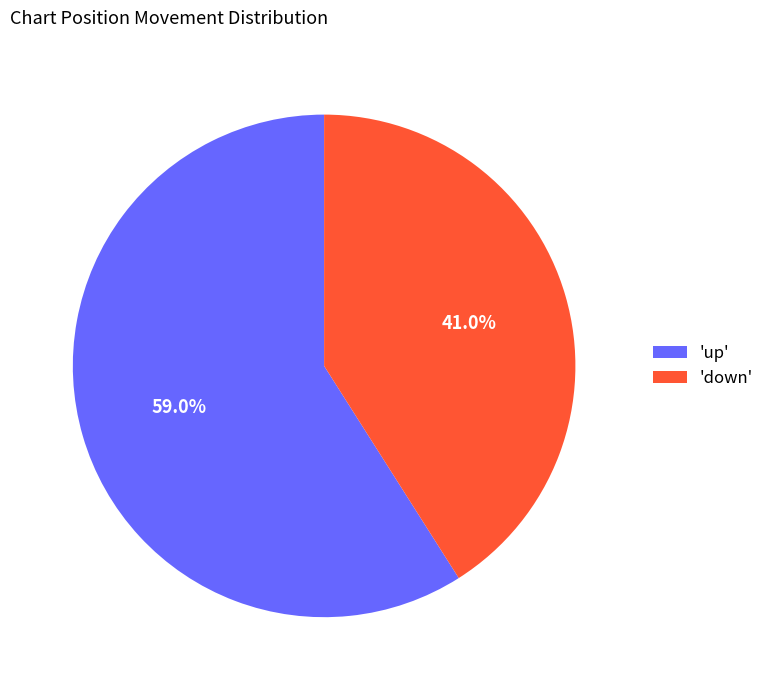

To the nearest percent, what is the difference between the largest and smallest slice percentages?

18%